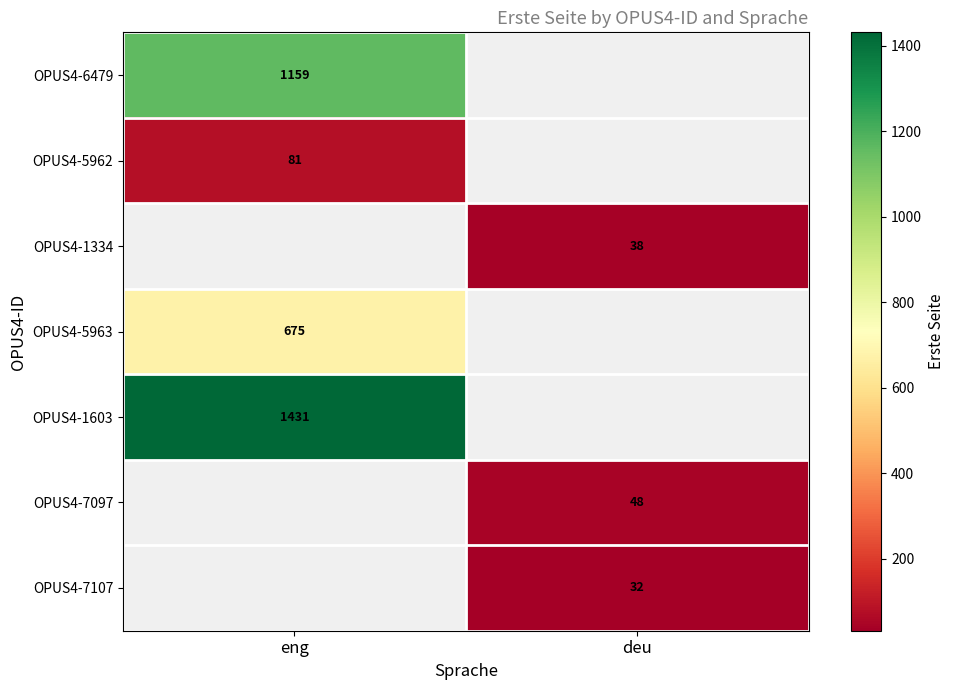

Is it true that OPUS4-6479 equals 2020 at eng?

False